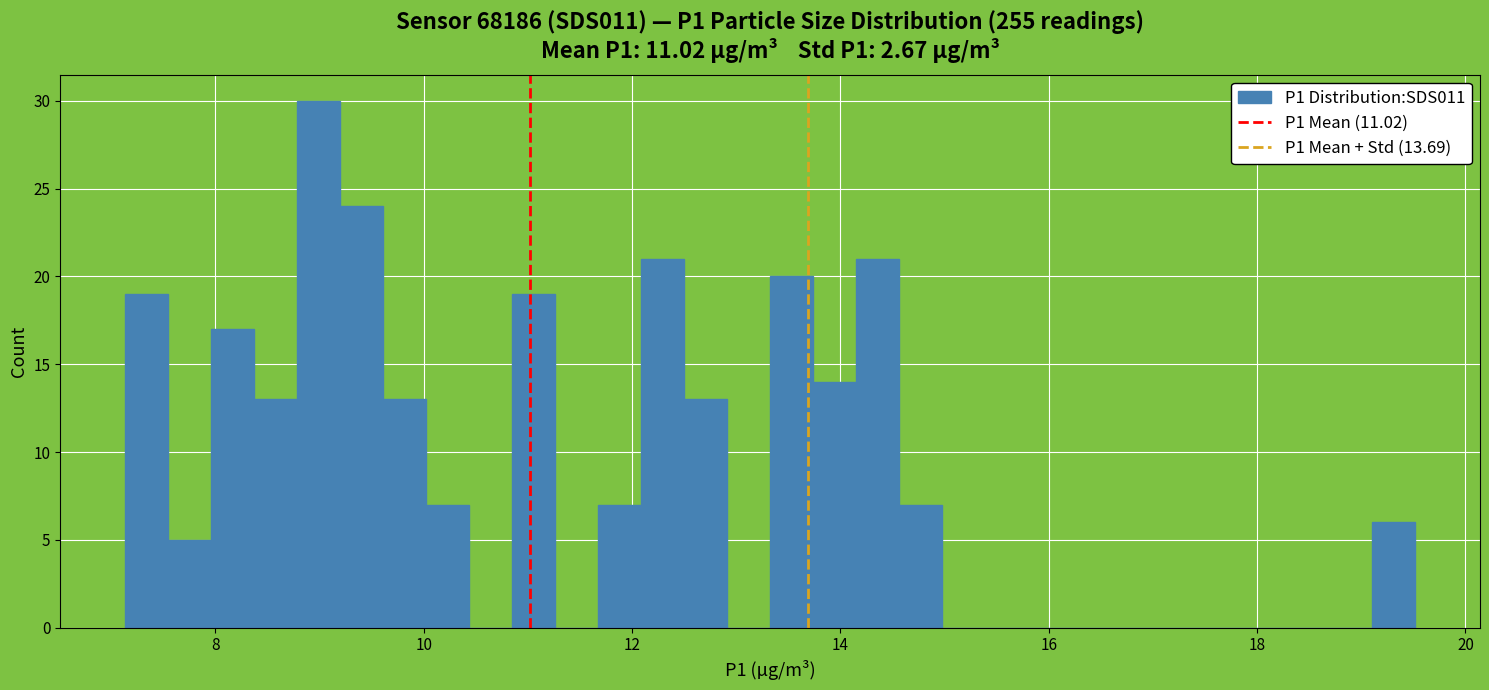

Read against the x-axis, roughly where is the centre of the tallest bar?

9.0